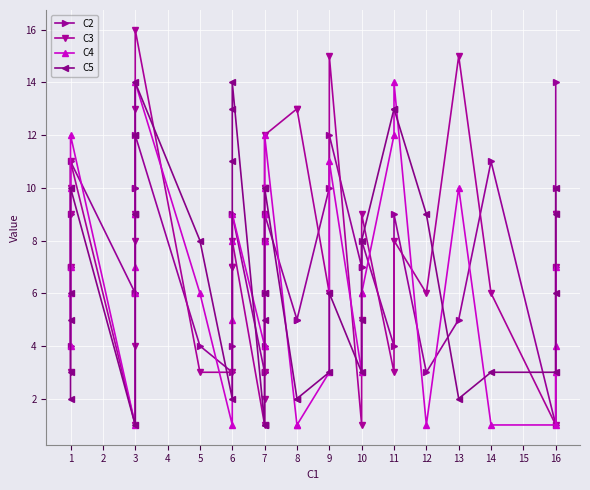

What is the highest value of the C2 series?

14